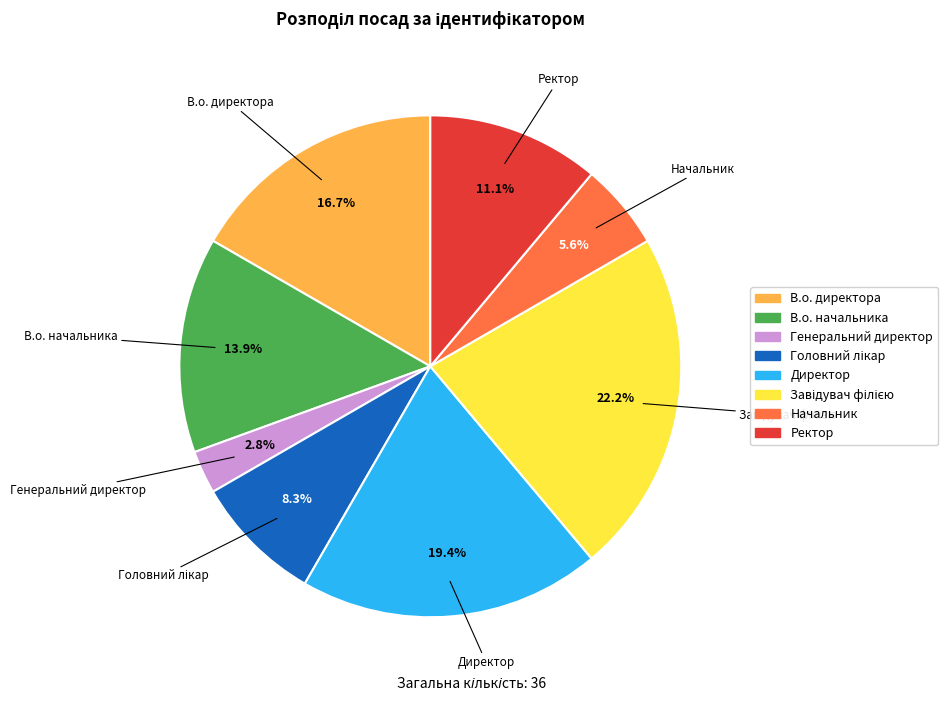

Count the number of slices in the pie.

8